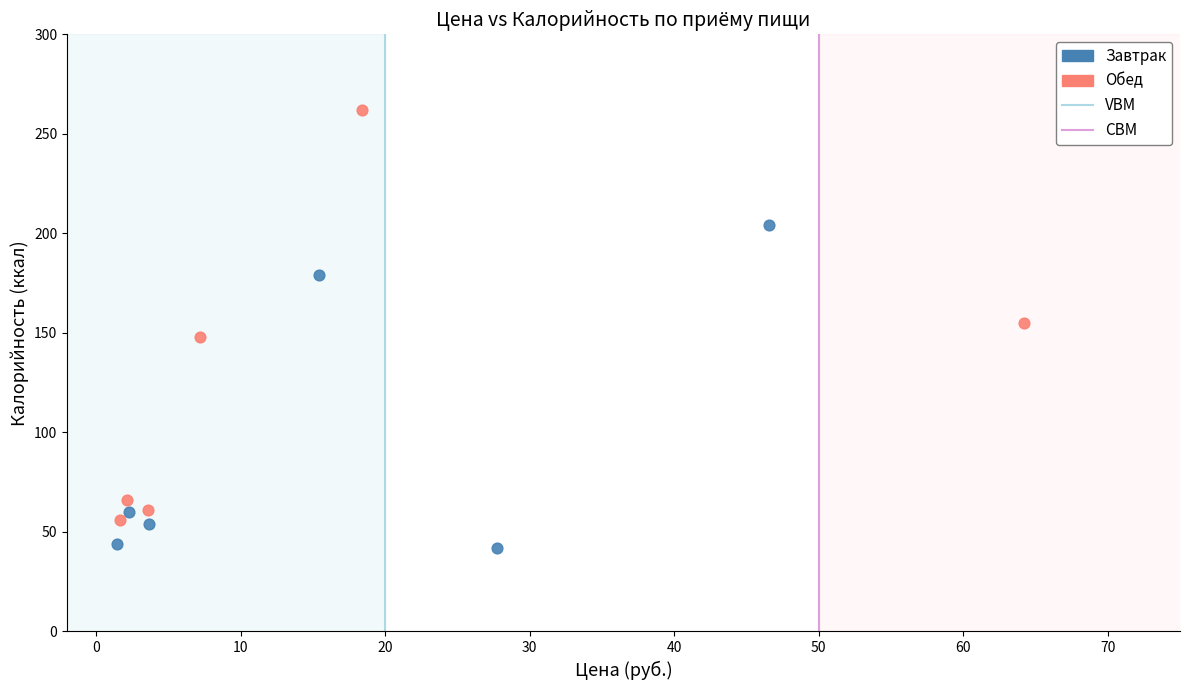

Which series has the largest Y range (max minus min)?

Обед